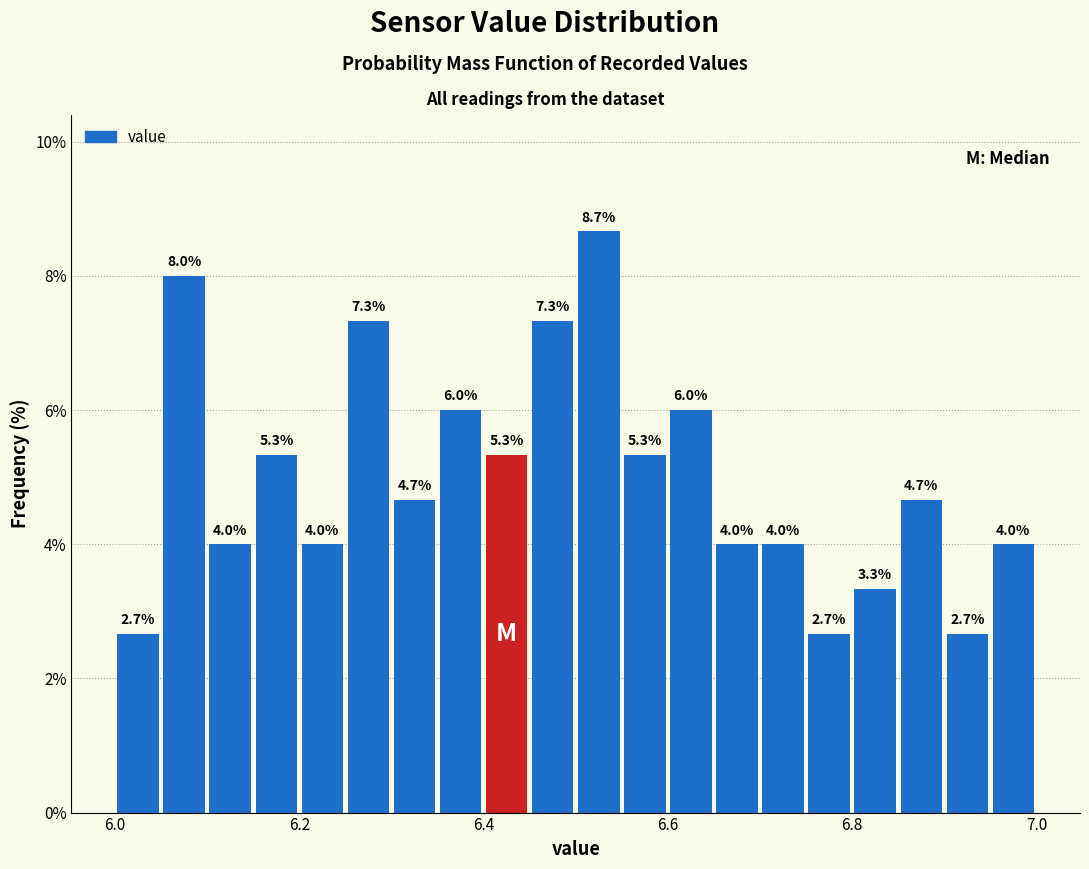

Around what value on the x-axis is the tallest bar? Give the approximate position of its centre, as read against the axis.

6.52